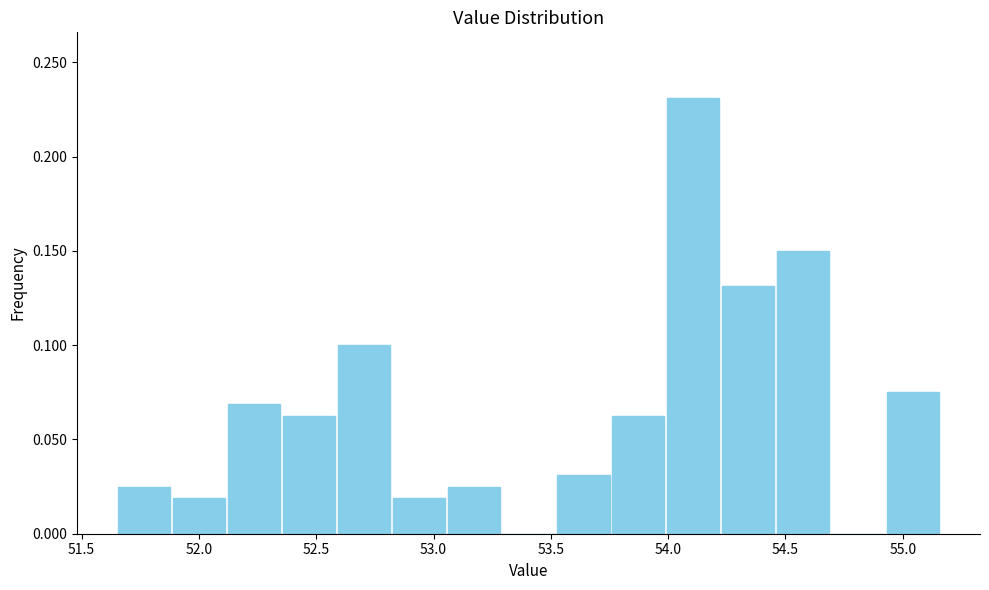

Which range on the x-axis has the tallest bar?

54.00 to 54.20